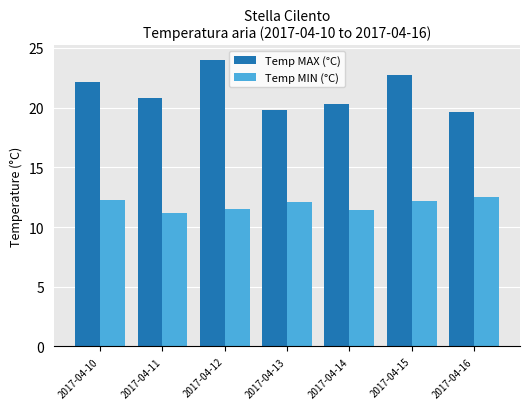

At which category is the sum across all series the highest?

2017-04-12